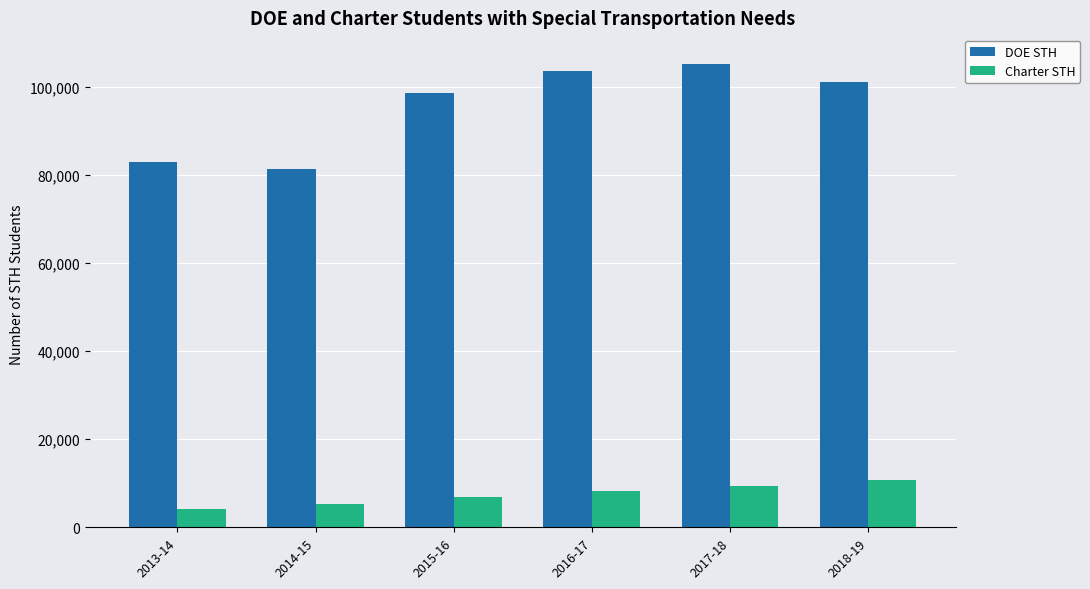

What is the difference between the highest and lowest values at 2014-15?

76296